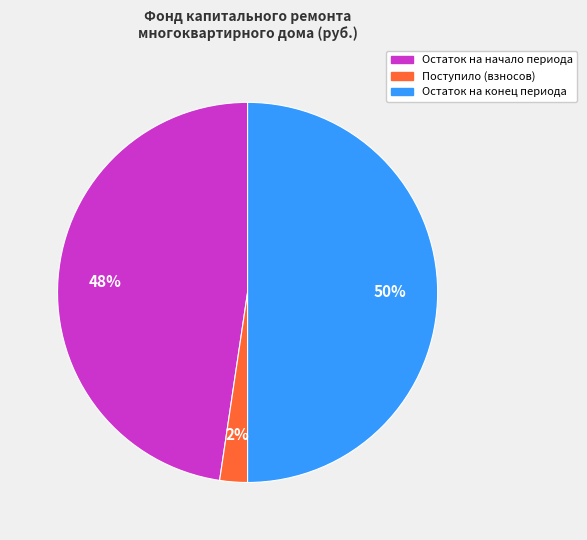

To the nearest percent, what is the difference between the largest and smallest slice percentages?

48%